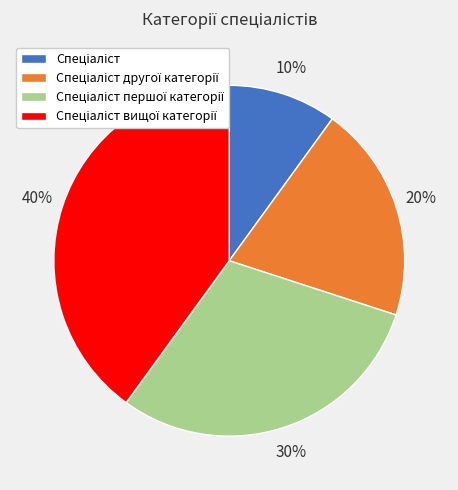

To the nearest percent, what is the difference between the largest and smallest slice percentages?

30%